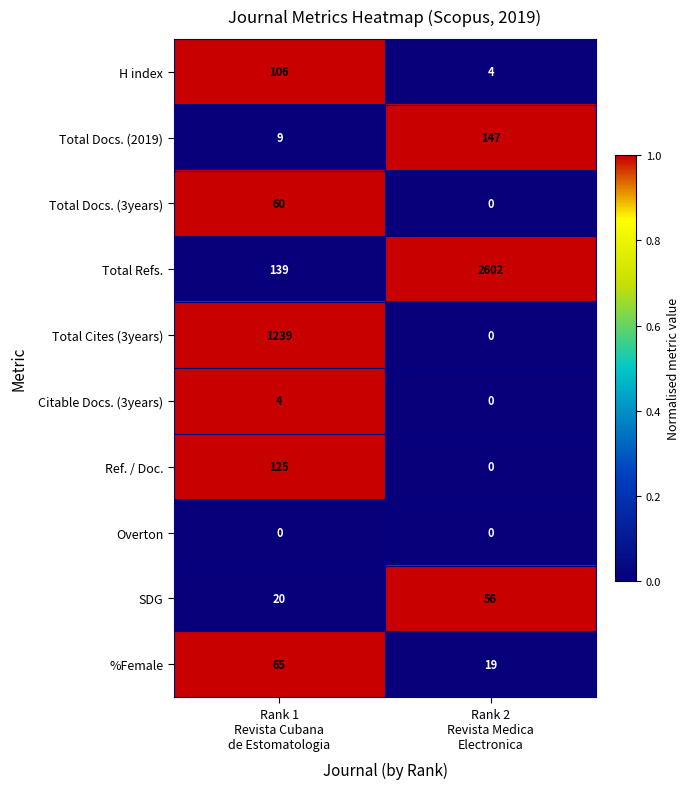

How many series are shown in this chart?

10